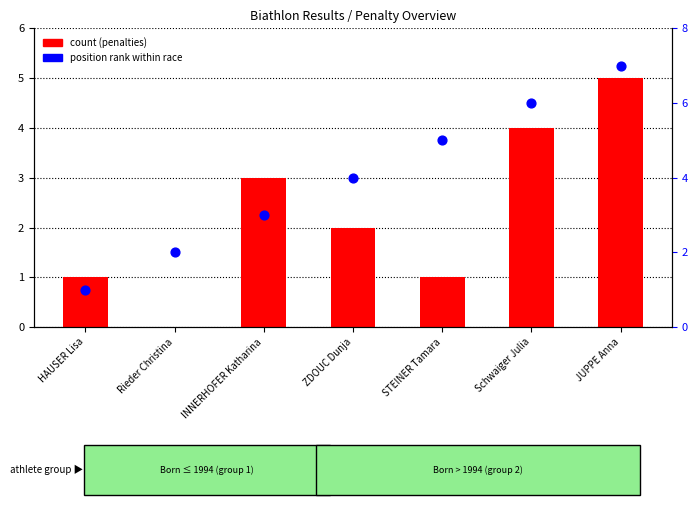

At which category is the sum across all series the highest?

JUPPE Anna